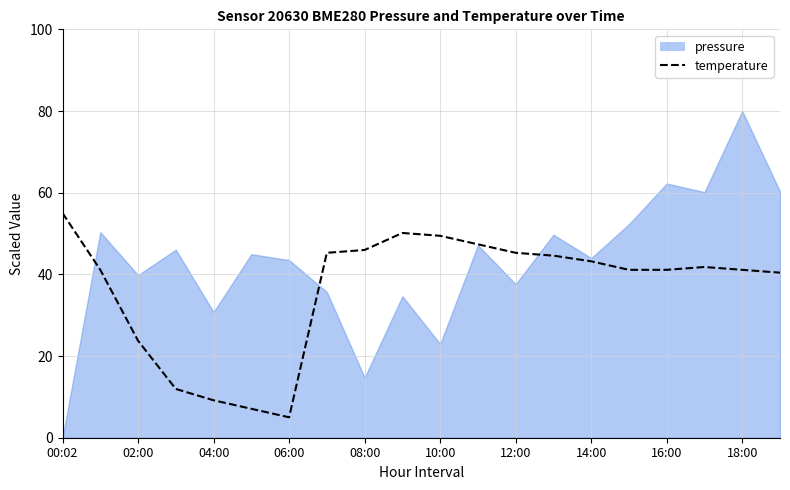

Reading left to right, extract all data points from this chart.

55.0	41.1	23.8	11.9	9.2	7.1	5.0	45.3	46.0	50.1	49.4	47.4	45.3	44.6	43.2	41.1	41.1	41.8	41.1	40.4